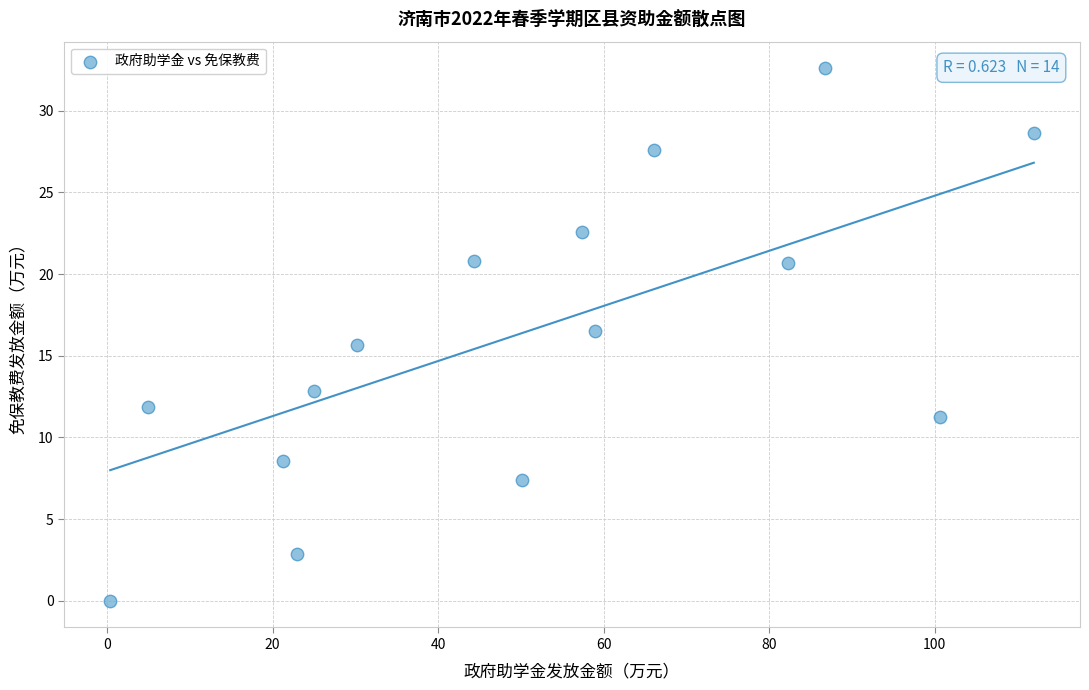

What is the range of X values (max minus min)?

111.6